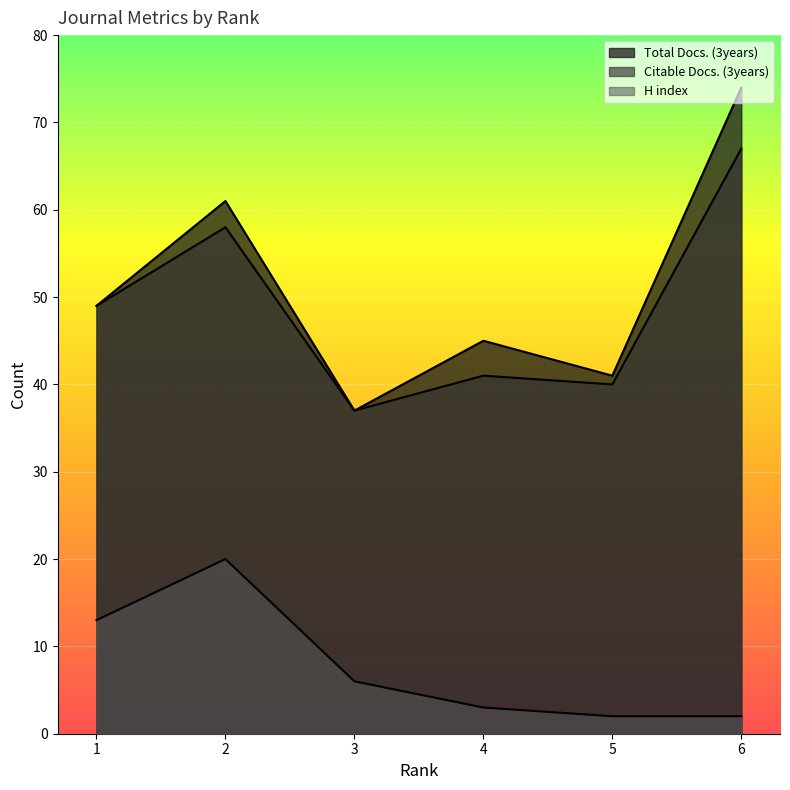

What is the minimum value shown in the chart?

2